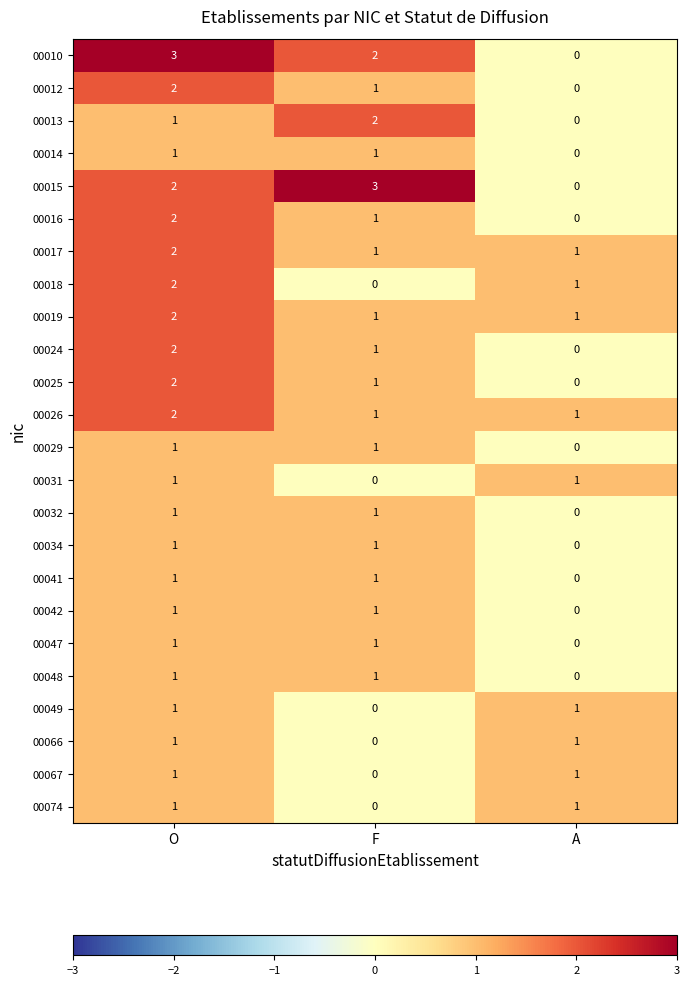

At which label does 00012 first exceed 1?

O